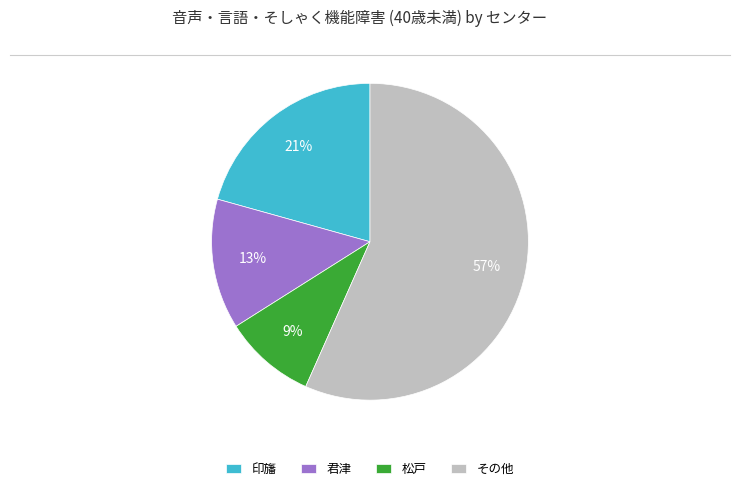

Which has a higher value, 松戸 or その他?

その他